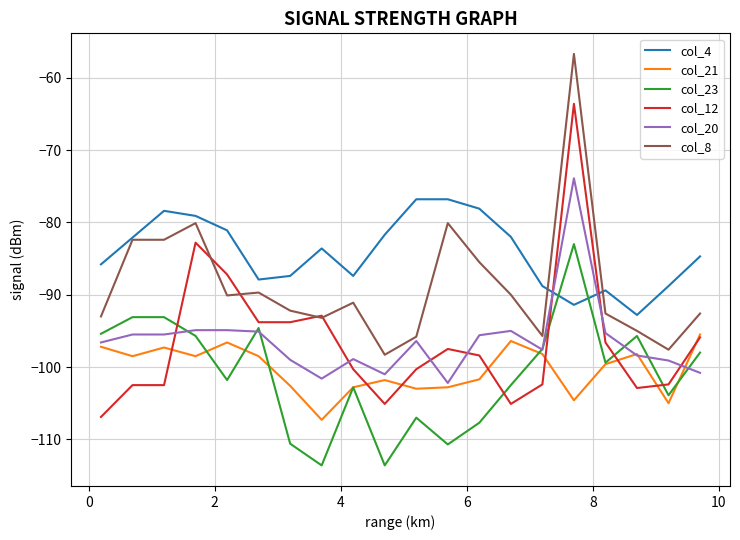

True or false: col_8 and col_21 cross at least once.

False